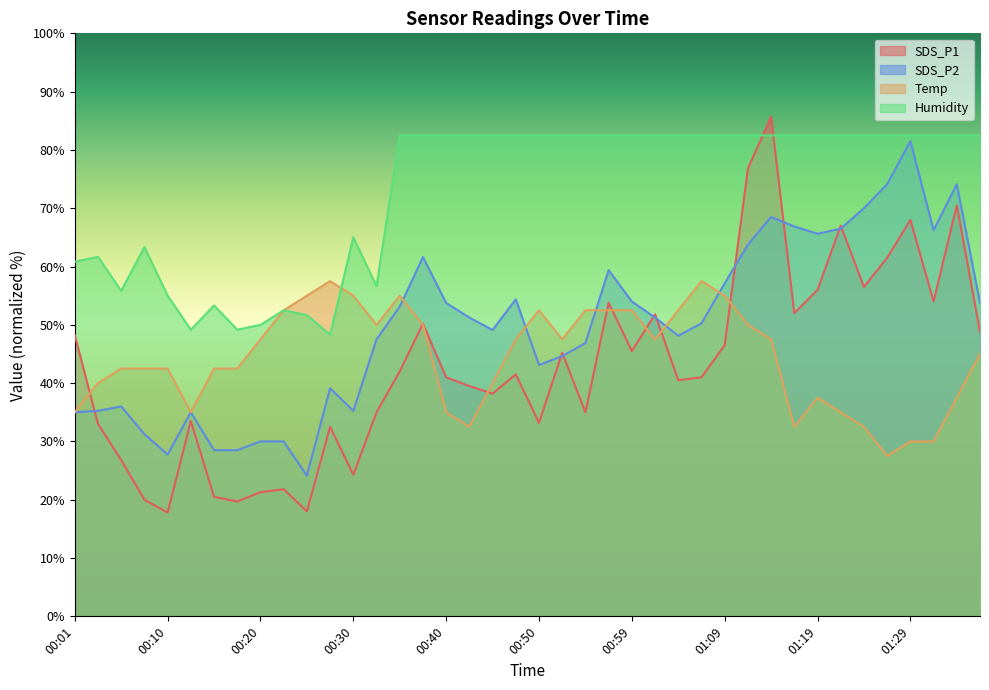

Which label corresponds to the smallest value in the chart?

00:10